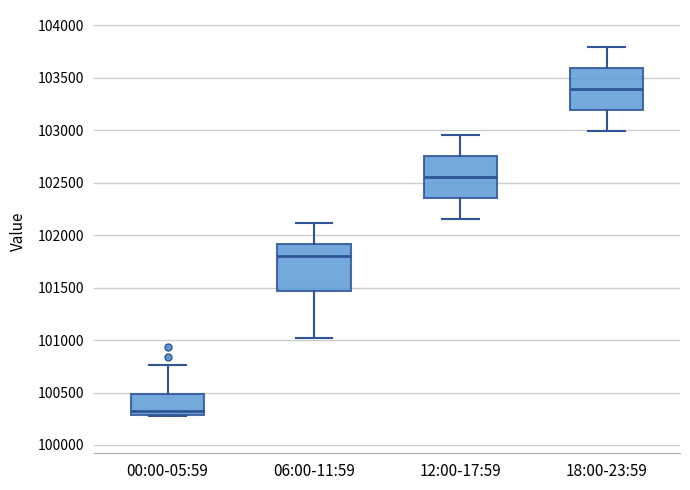

Where is the lower edge of the box for 06:00-11:59 on the y-axis? The values are not printed on the chart, so give them approximately, as read against the axis.

101450